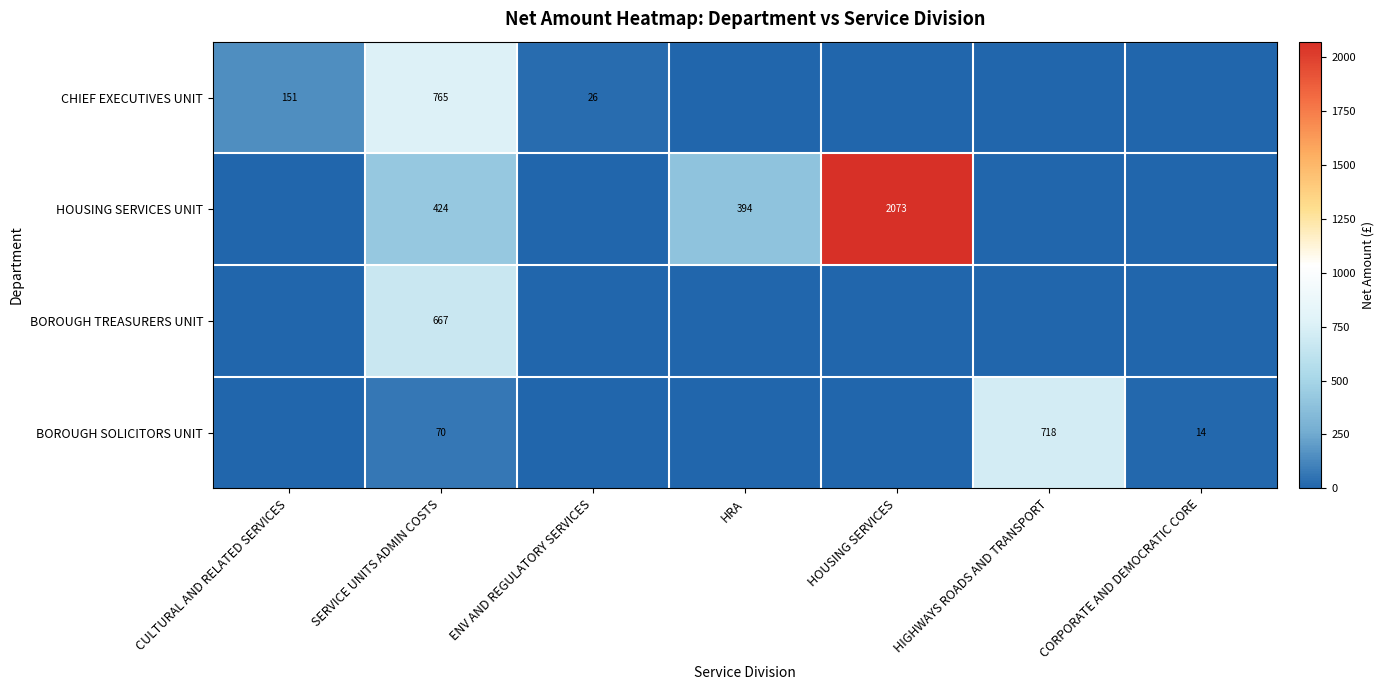

Is the value of CHIEF EXECUTIVES UNIT at SERVICE UNITS ADMIN COSTS greater than the value of HOUSING SERVICES UNIT at SERVICE UNITS ADMIN COSTS?

Yes